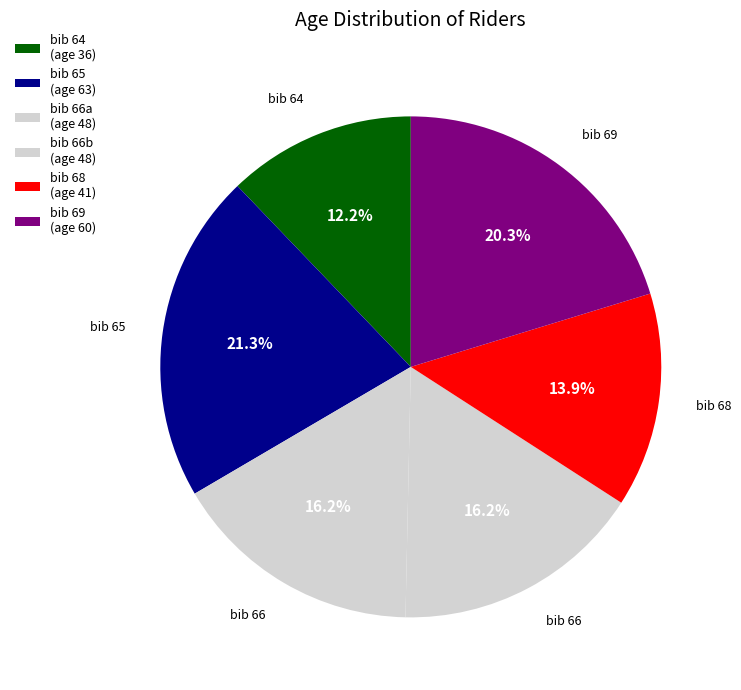

How many slices are in this pie chart?

6